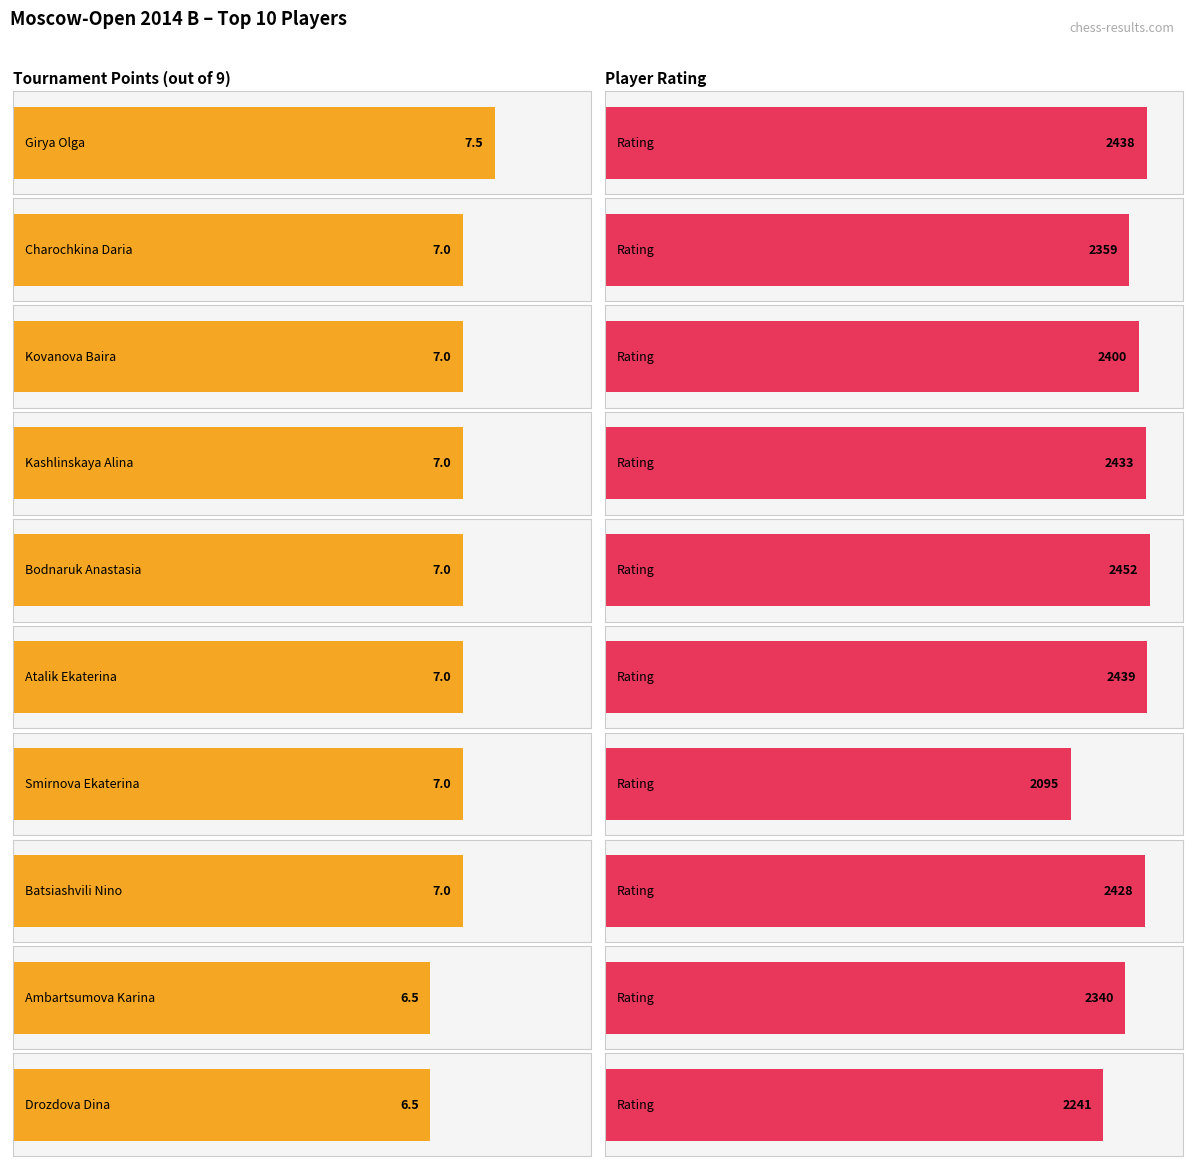

Reading left to right, extract all data points from this chart.

Points: Girya Olga=7.5	Charochkina Daria=7.0	Kovanova Baira=7.0	Kashlinskaya Alina=7.0	Bodnaruk Anastasia=7.0	Atalik Ekaterina=7.0	Smirnova Ekaterina=7.0	Batsiashvili Nino=7.0	Ambartsumova Karina=6.5	Drozdova Dina=6.5
Rating: Girya Olga=2438.0	Charochkina Daria=2359.0	Kovanova Baira=2400.0	Kashlinskaya Alina=2433.0	Bodnaruk Anastasia=2452.0	Atalik Ekaterina=2439.0	Smirnova Ekaterina=2095.0	Batsiashvili Nino=2428.0	Ambartsumova Karina=2340.0	Drozdova Dina=2241.0